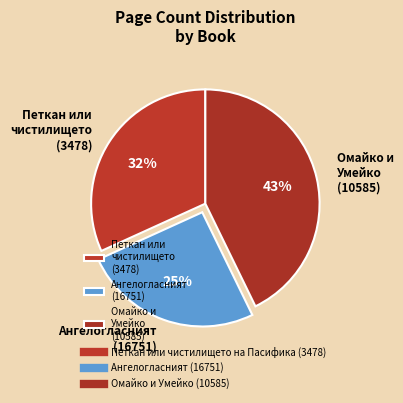

Do Ангелогласният (16751) and Омайко и Умейко (10585) together represent more than half of the pie?

Yes